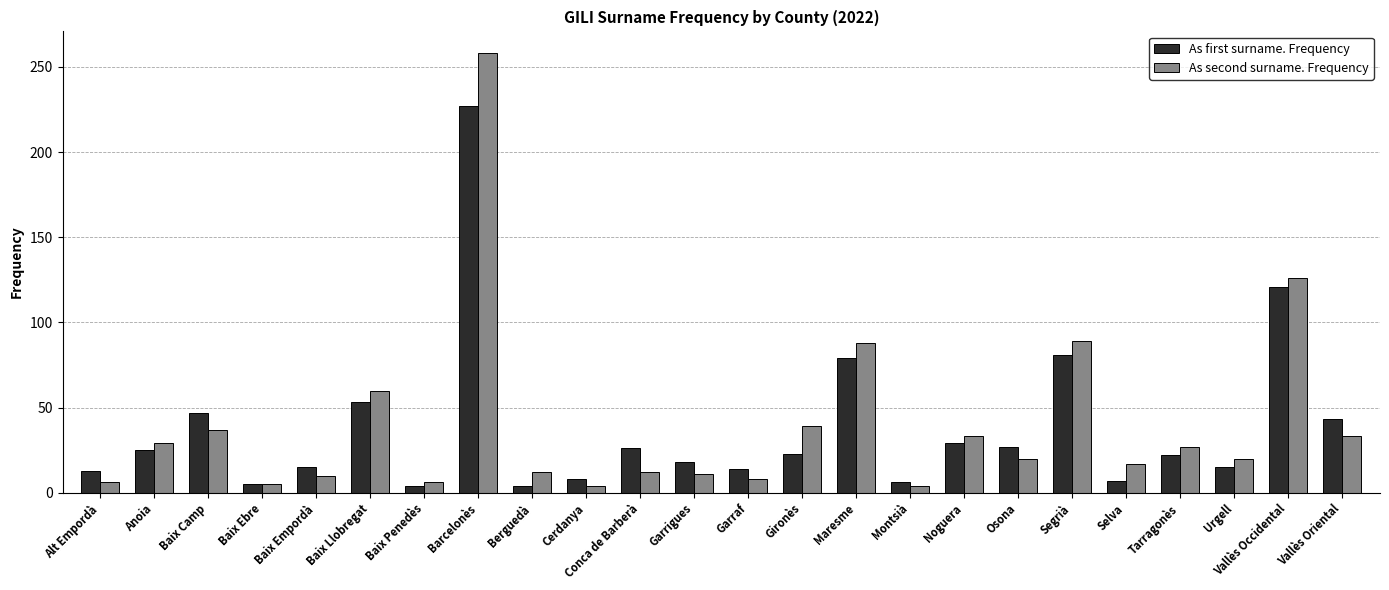

Which category has the highest value in the As first surname. Frequency series?

Barcelonès